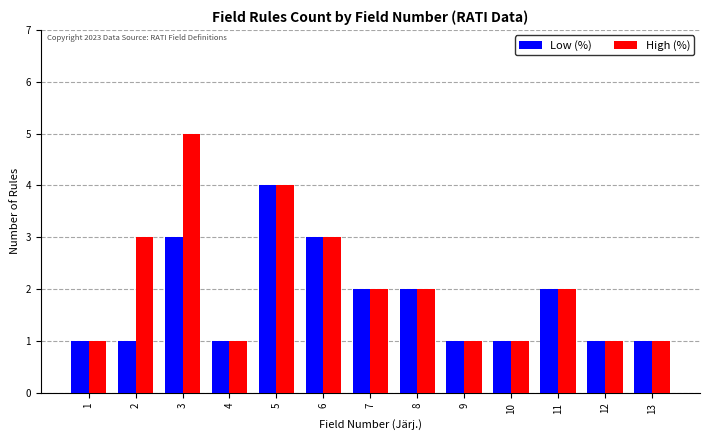

How many values in the High (%) series are below 2?

6